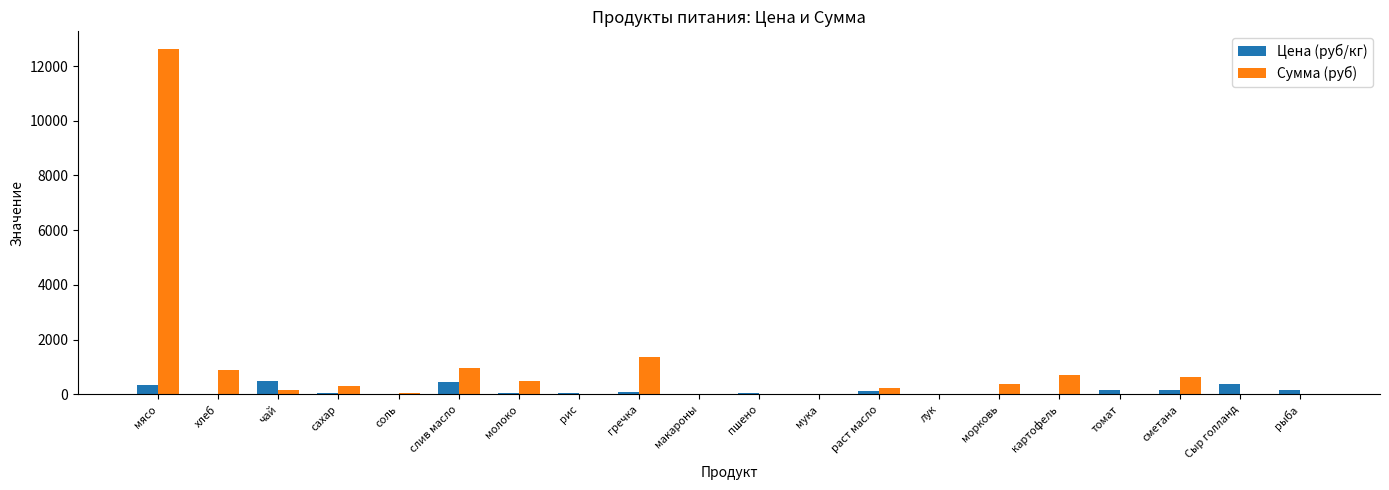

What is the maximum value shown in the chart?

12635.0